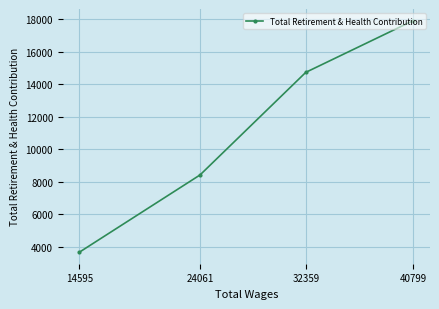

What value does the data have at 14595, to the nearest 50?

3650